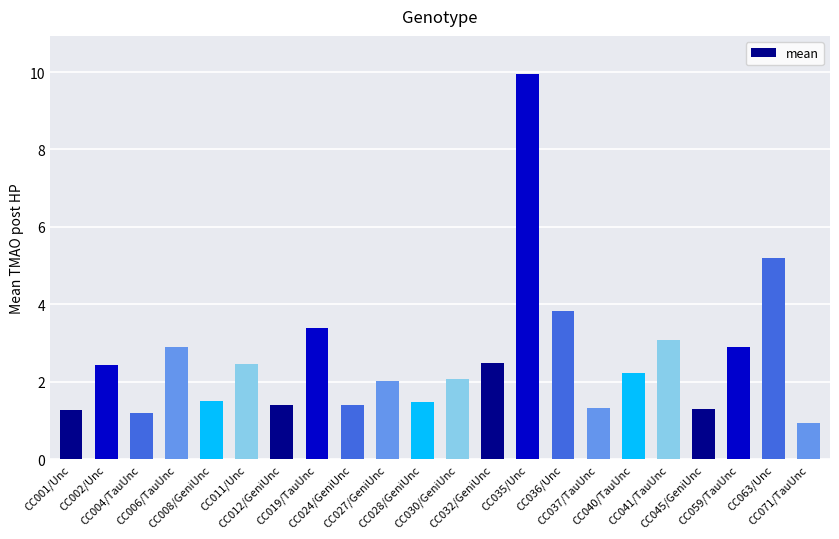

What is the label of the 19th bar from the right?

CC006/TauUnc